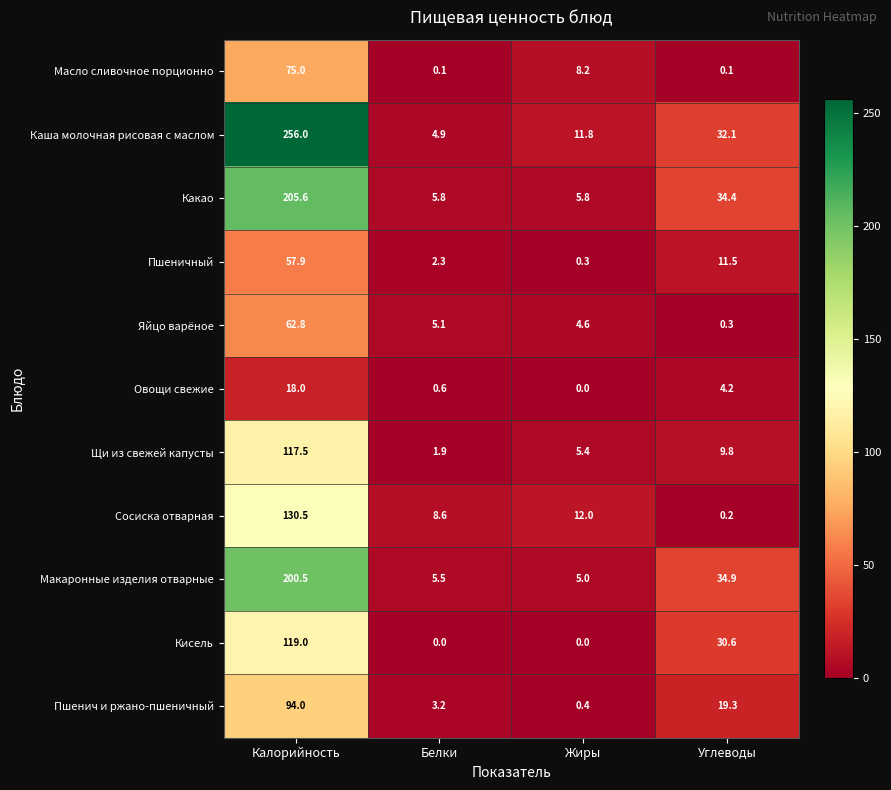

What is the difference between the Какао values at Углеводы and Калорийность?

171.2